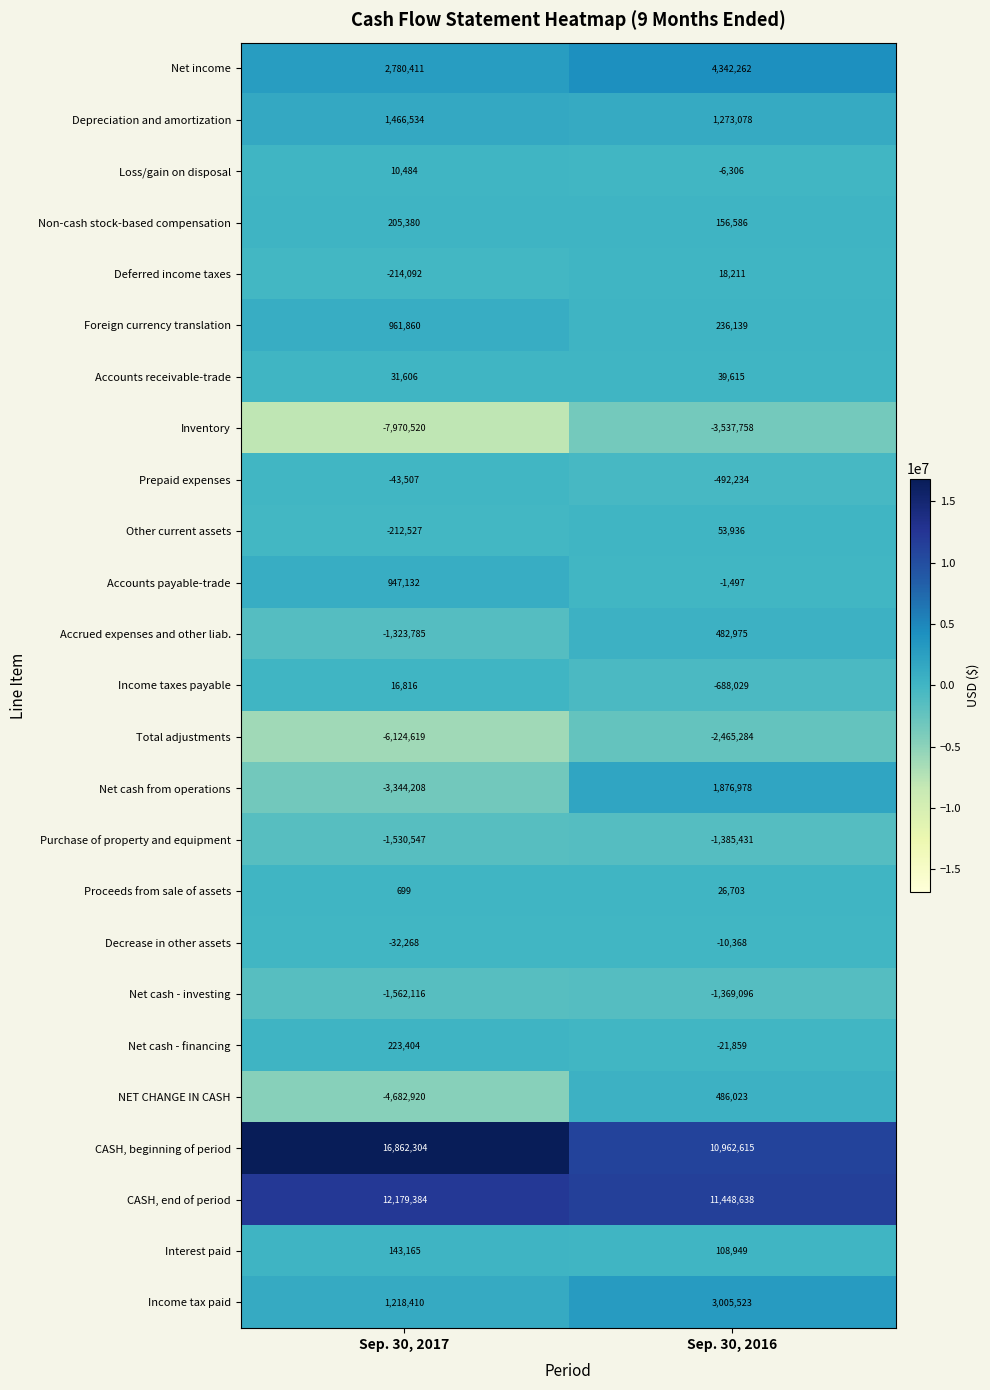

What is the sum of all CASH, beginning of period values?

27824919